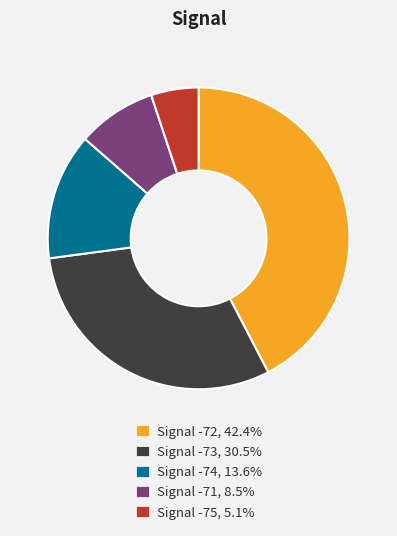

Count the number of slices in the pie.

5